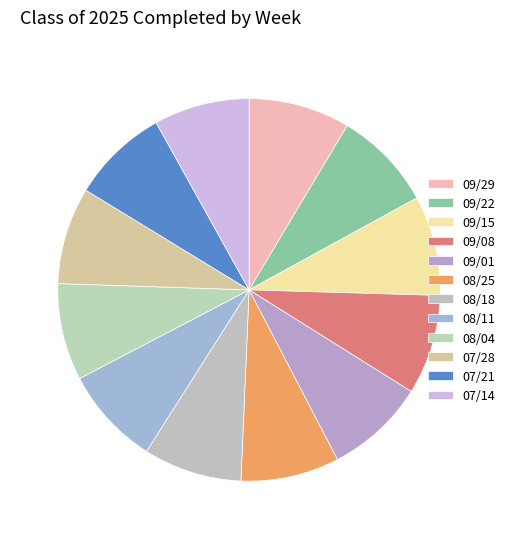

Does any single category account for the majority?

No